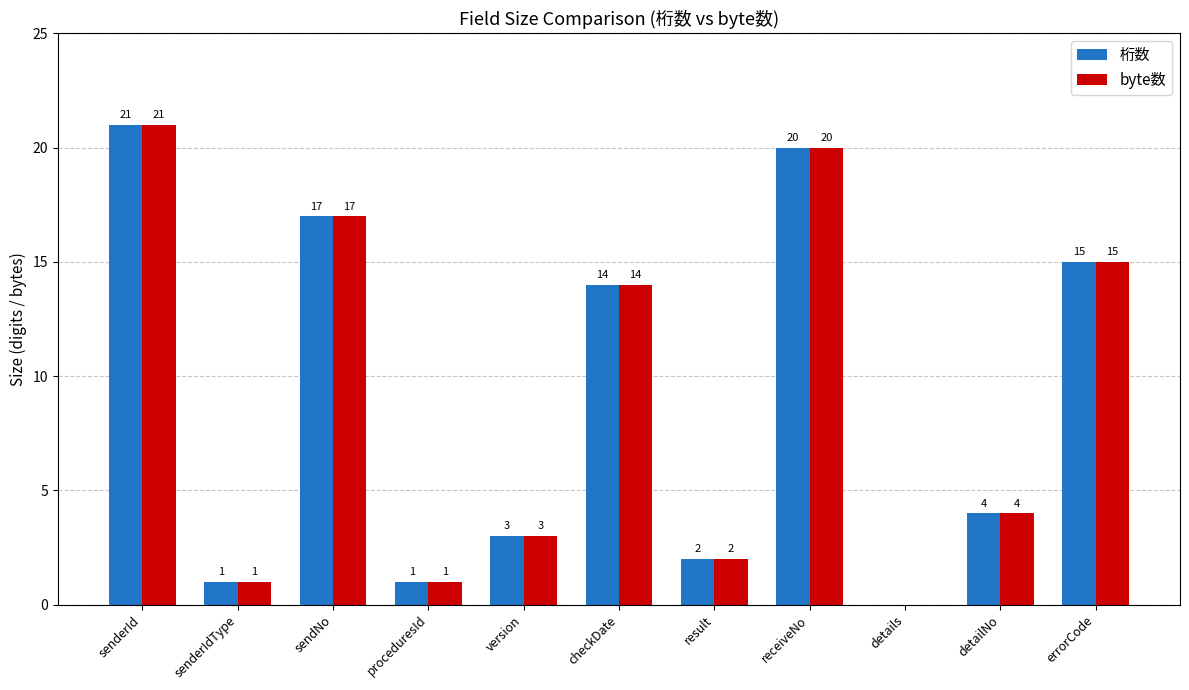

What is the maximum value for 桁数?

21